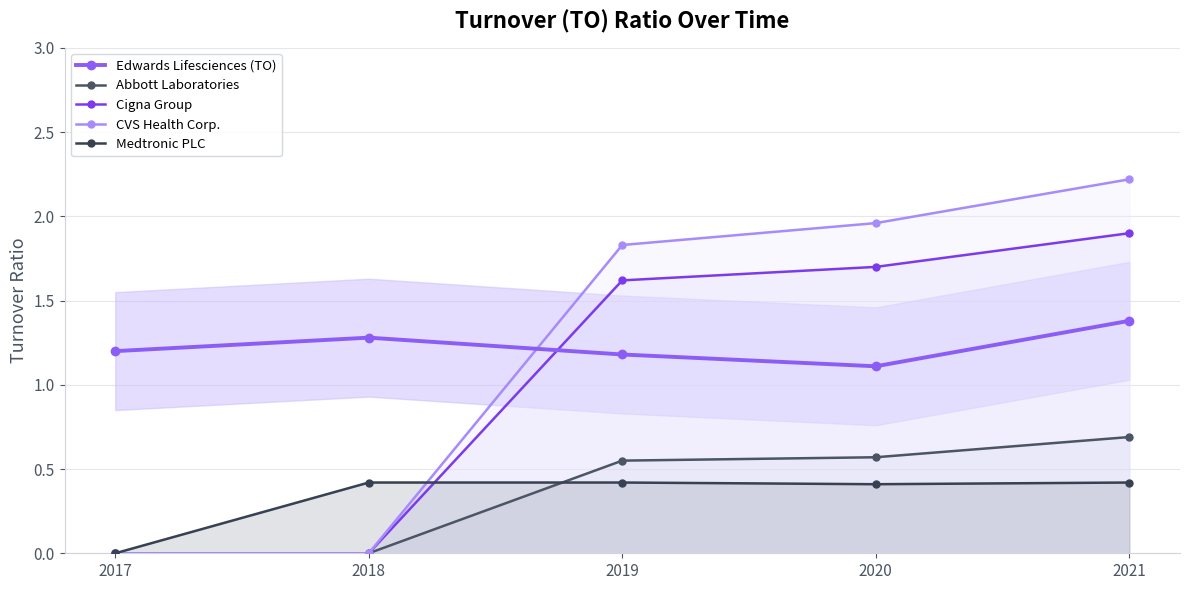

How many positive values does the Cigna Group series have?

3